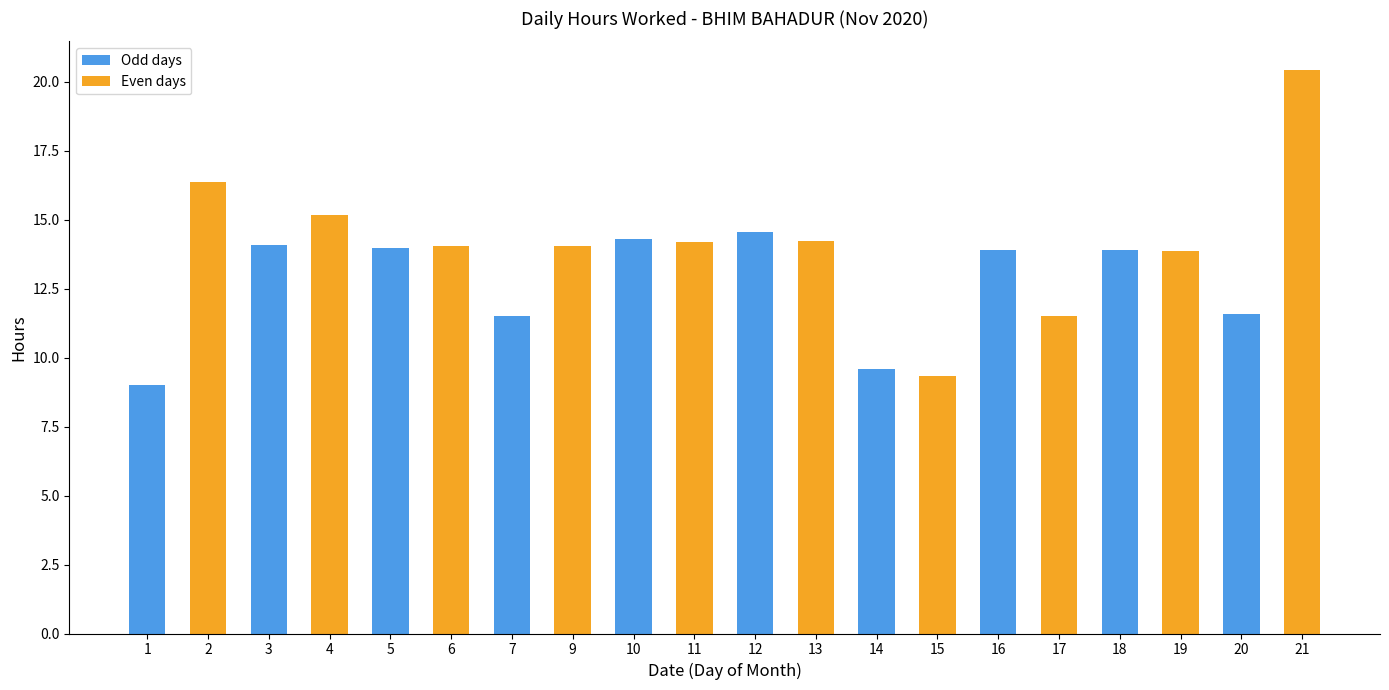

Are the bars grouped side by side (vs. stacked)?

No